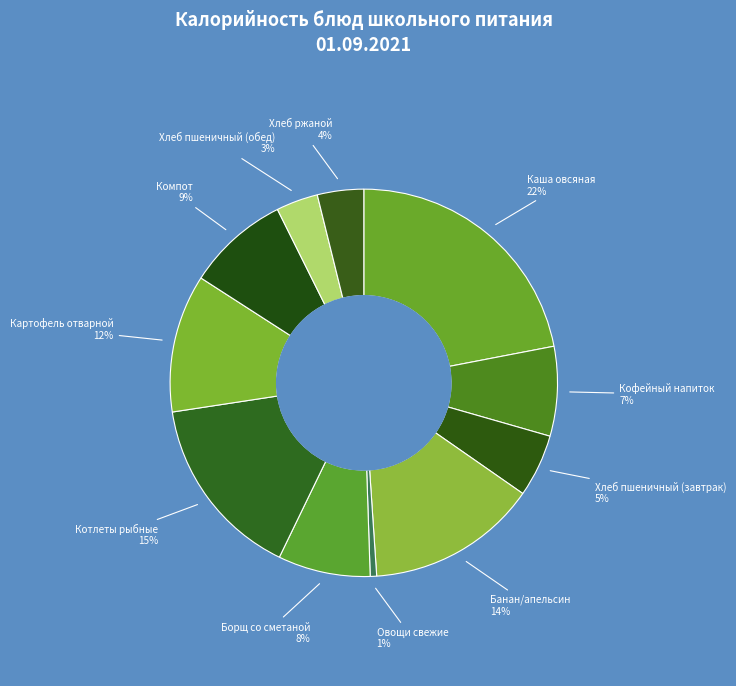

What is the smallest slice in the pie chart?

Овощи свежие